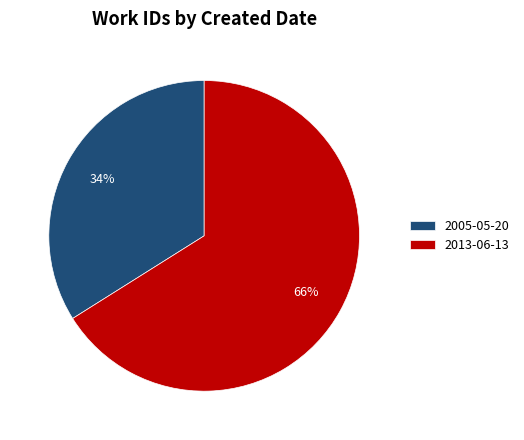

Rank the categories by value from lowest to highest.

2005-05-20, 2013-06-13